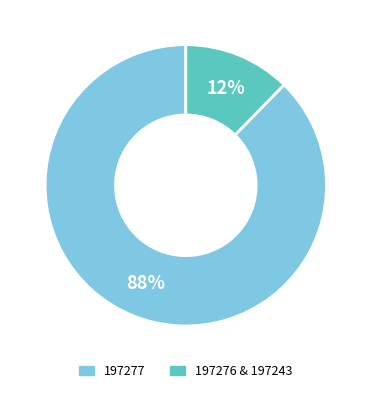

Does any single category account for the majority?

Yes